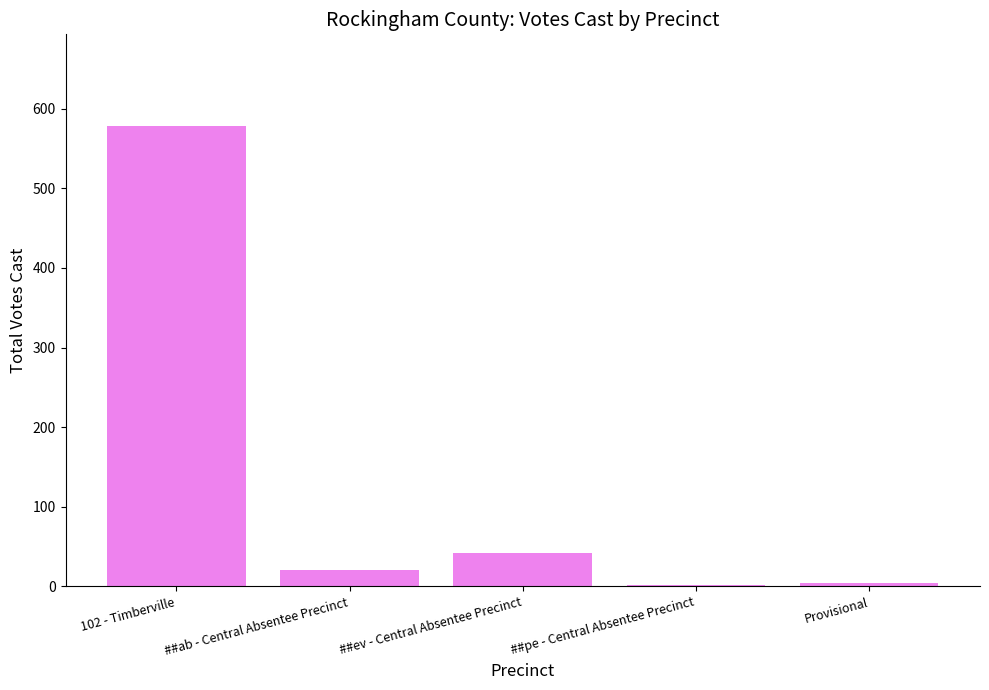

Which category has the highest value across all series?

102 - Timberville